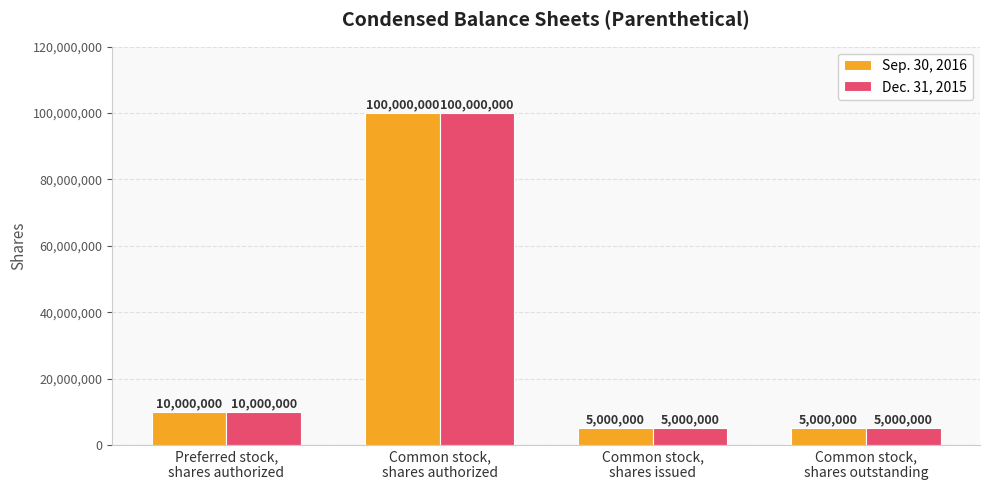

Reading right to left, transcribe all the data shown in this chart.

Sep. 30, 2016: Common stock,
shares outstanding=5000000	Common stock,
shares issued=5000000	Common stock,
shares authorized=100000000	Preferred stock,
shares authorized=10000000
Dec. 31, 2015: Common stock,
shares outstanding=5000000	Common stock,
shares issued=5000000	Common stock,
shares authorized=100000000	Preferred stock,
shares authorized=10000000